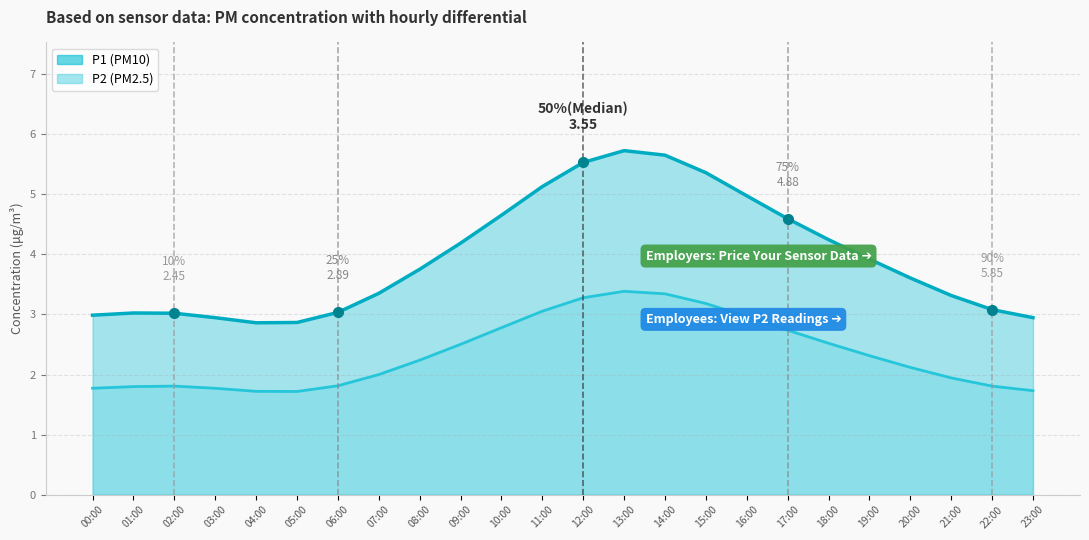

Where is the first local maximum for P1?

01:00